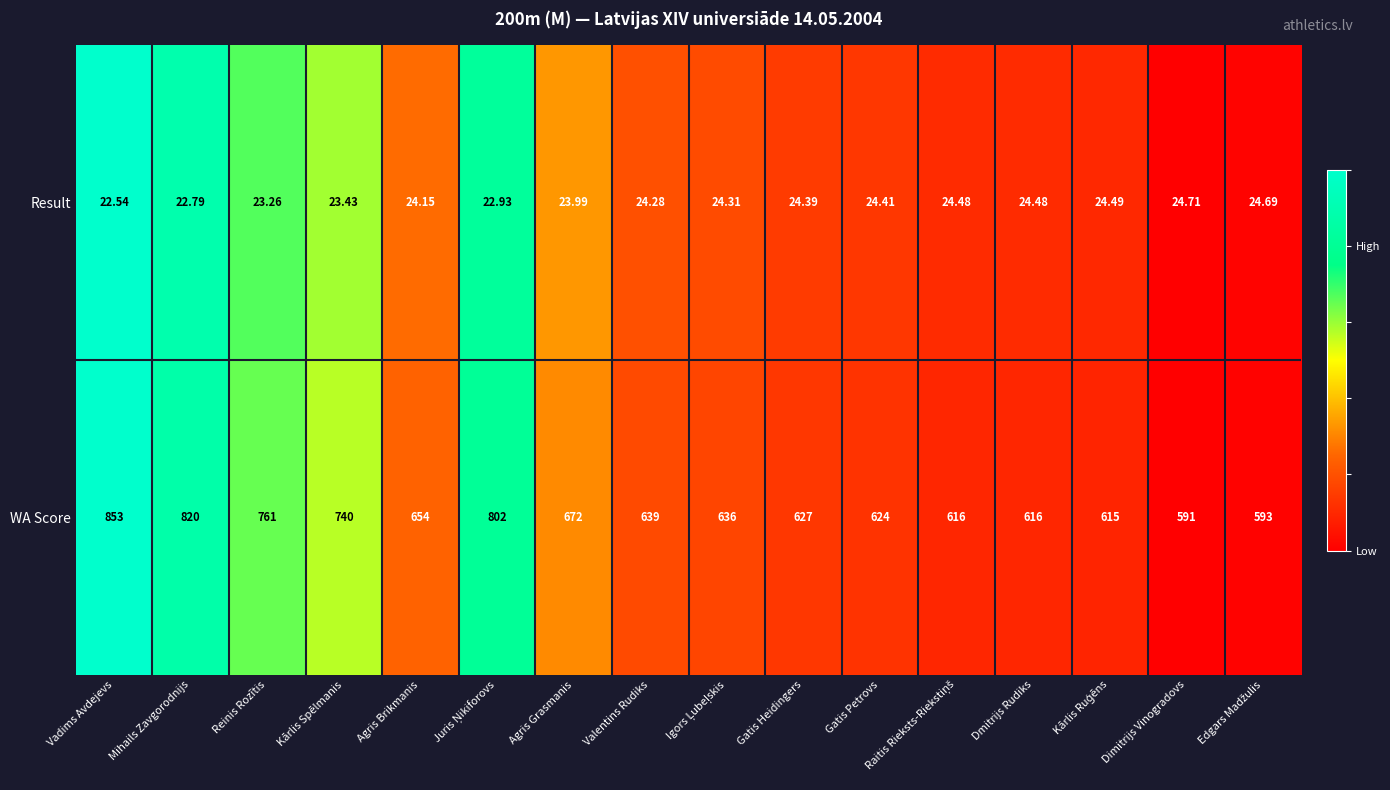

At which label does WA Score first exceed 639?

Vadims Avdejevs